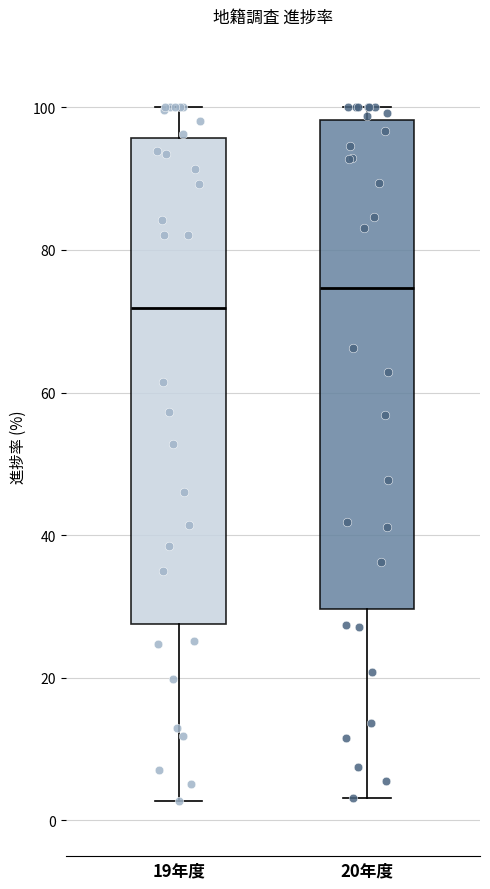

Reading left to right, transcribe this box plot: for each box, give where its median line is, the range the box spans, and where its two whiskers end, as read against the y-axis. The values are not printed on the chart, so give them approximately, as read against the axis.

19年度: median 72, box 28 to 96, whiskers 2 to 100
20年度: median 74, box 30 to 98, whiskers 4 to 100